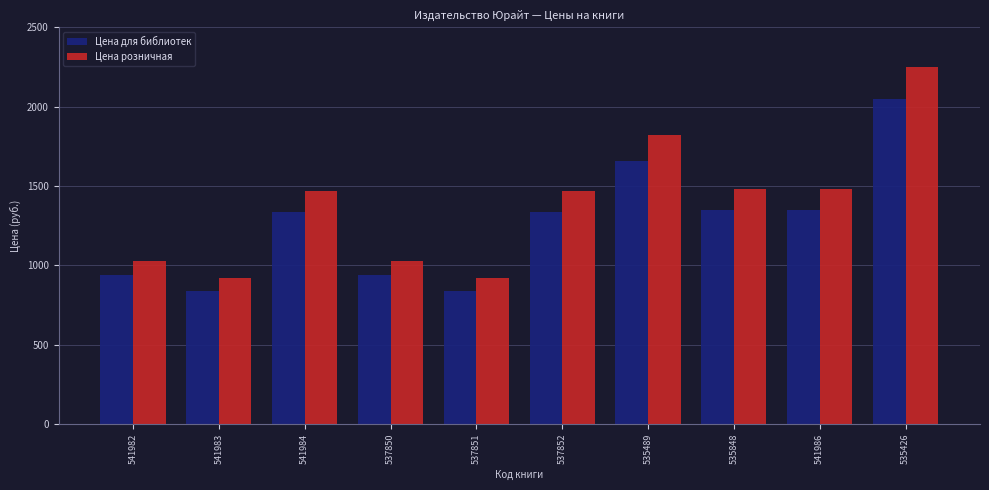

What is the sum of all Цена розничная values?

13860